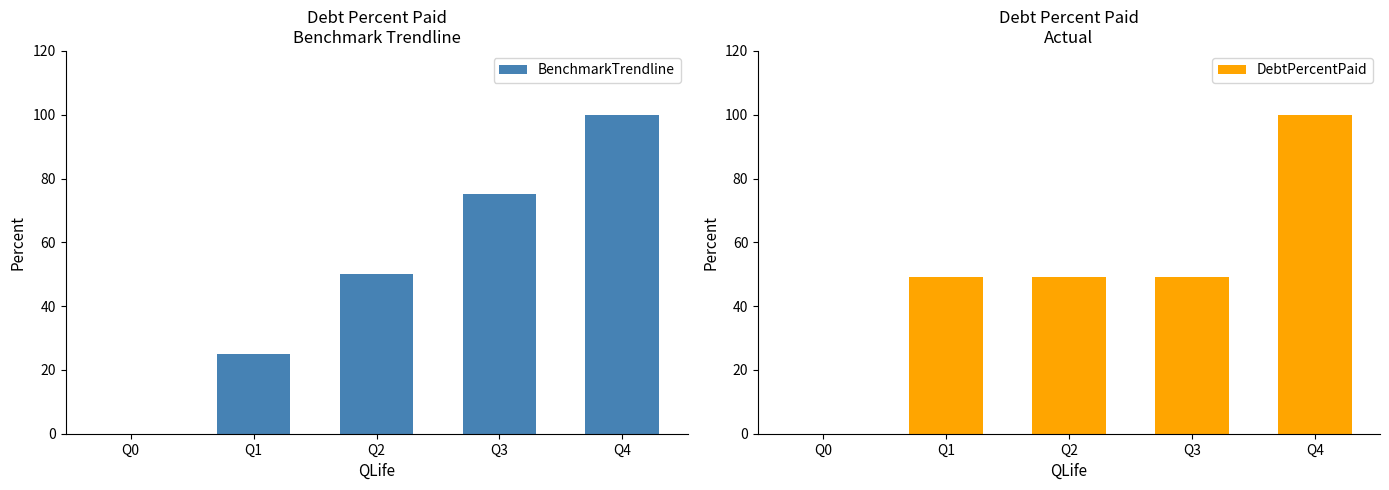

At how many categories does at least one series exceed 3?

4